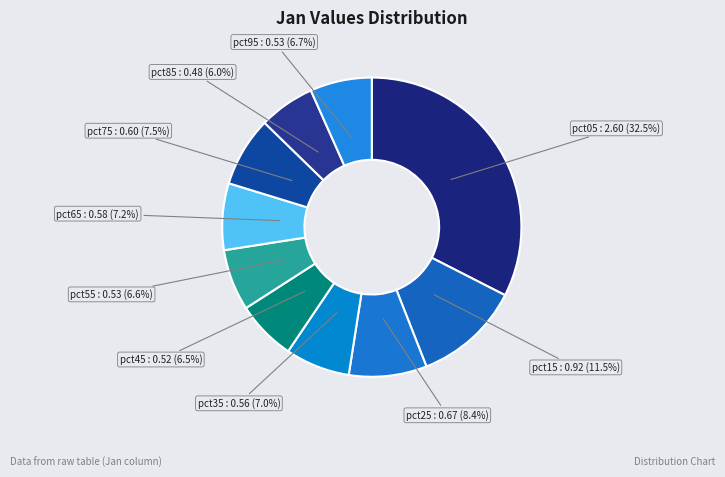

How many slices are in this pie chart?

10